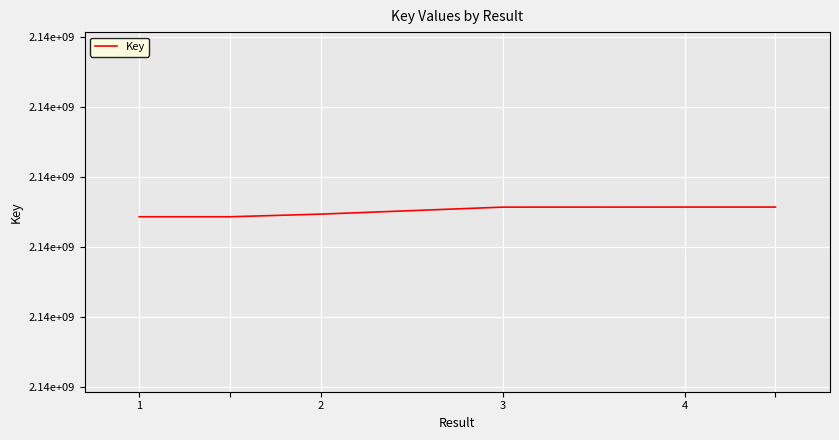

Reading left to right, extract all data points from this chart.

2137687493	2137687493	2137695033	2137715032	2137715178	2137715178